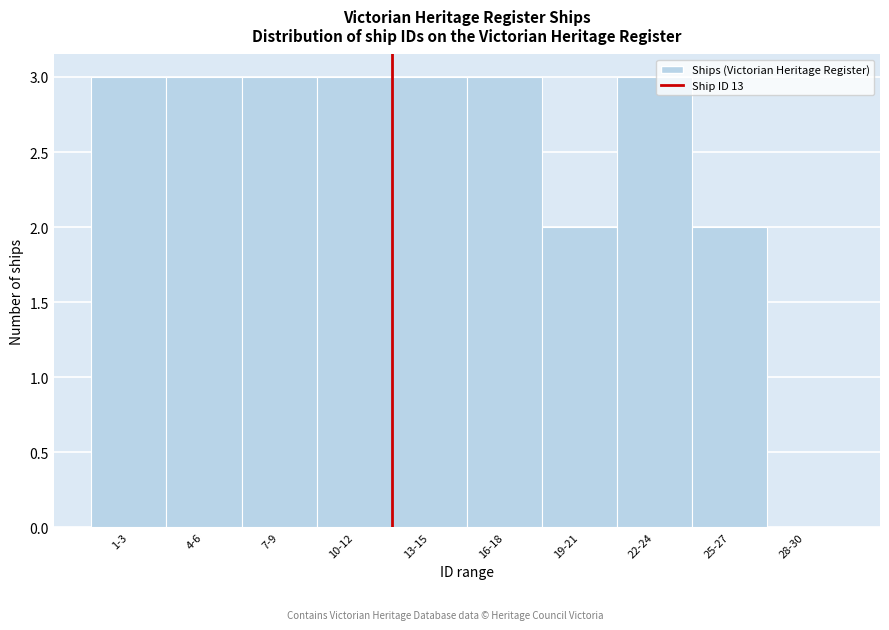

Reading left to right, extract all data points from this chart.

1-3=3	4-6=3	7-9=3	10-12=3	13-15=3	16-18=3	19-21=2	22-24=3	25-27=2	28-30=0